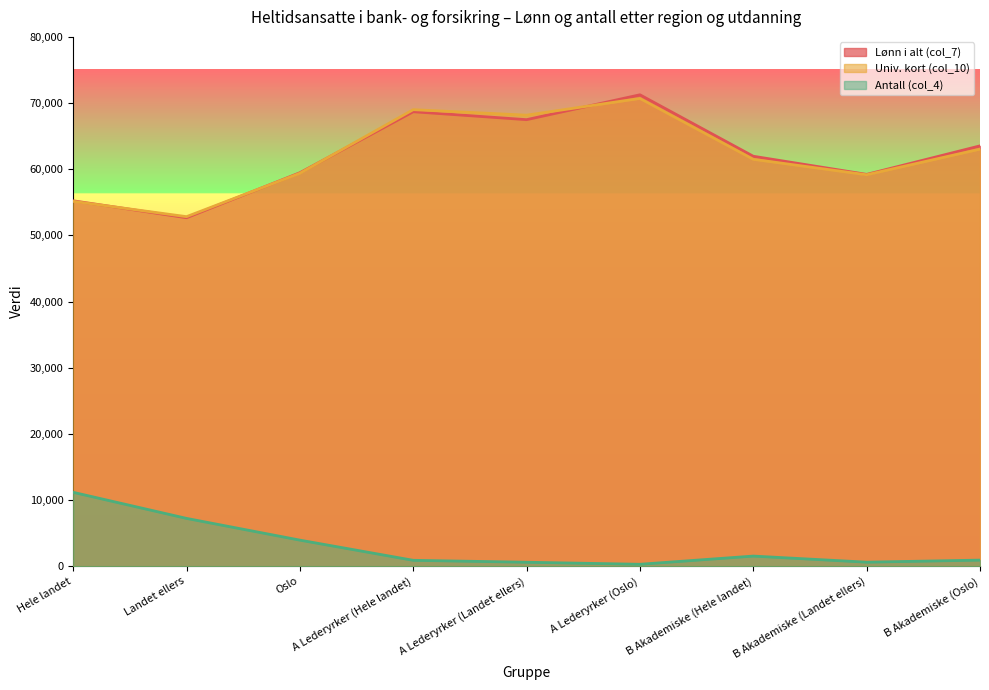

What is the sum of all Univ. kort (col_10) values?

558940